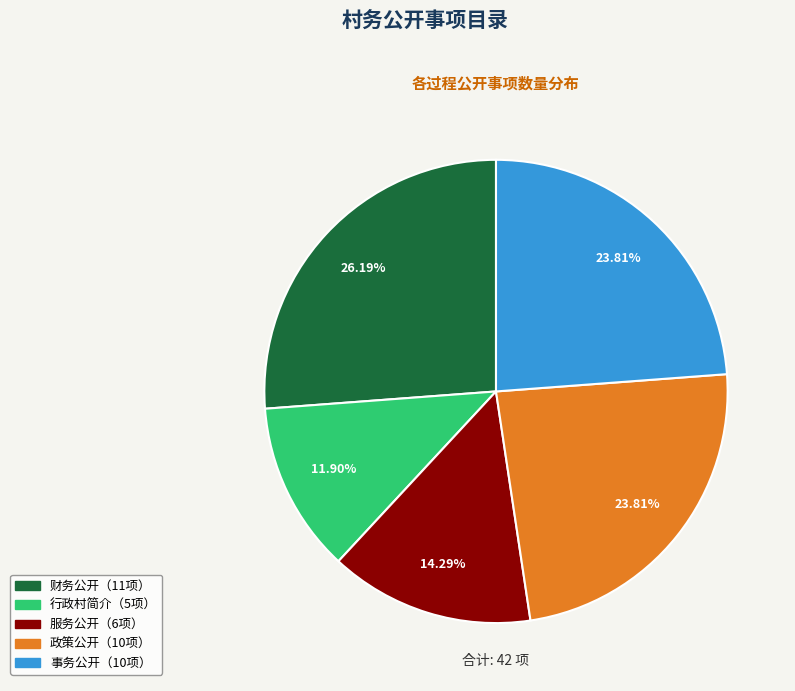

Is there any slice that represents more than half of the pie?

No